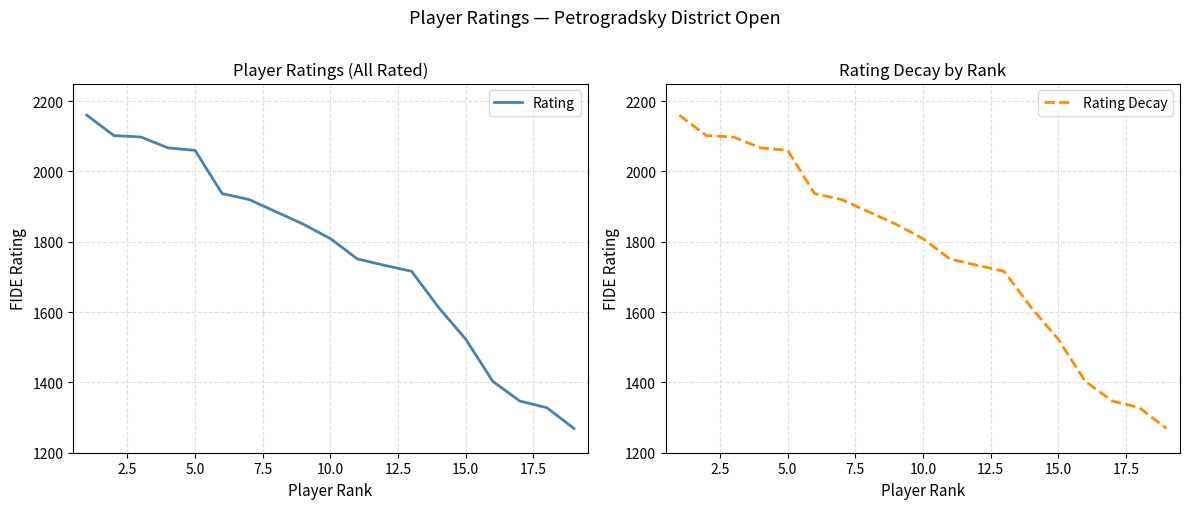

Rank the series by their maximum value, from highest to lowest.

Rating, Rating Decay